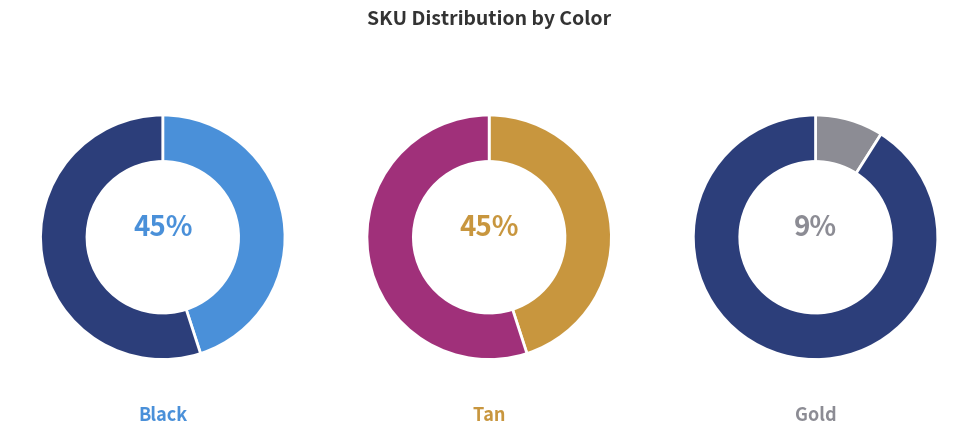

Which category has the smallest portion of the pie?

Gold